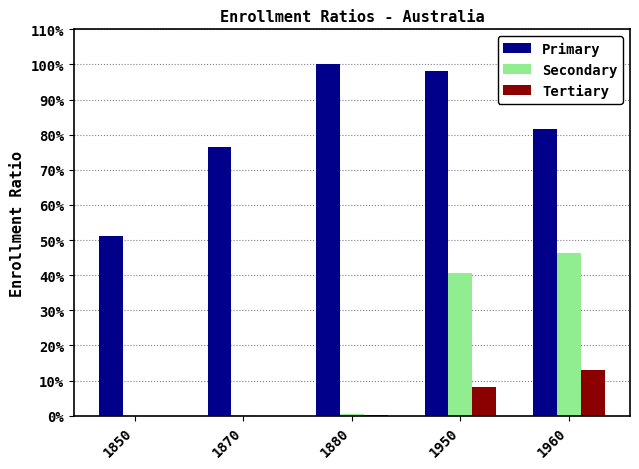

Is it true that Secondary equals 0.4 at 1880?

True